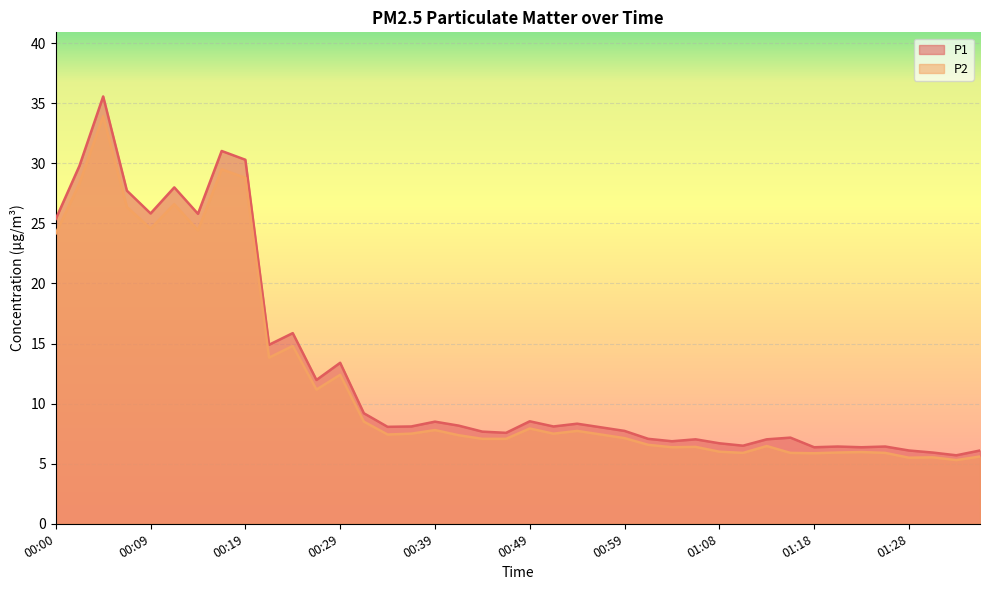

At which label does P2 first exceed 7?

00:00